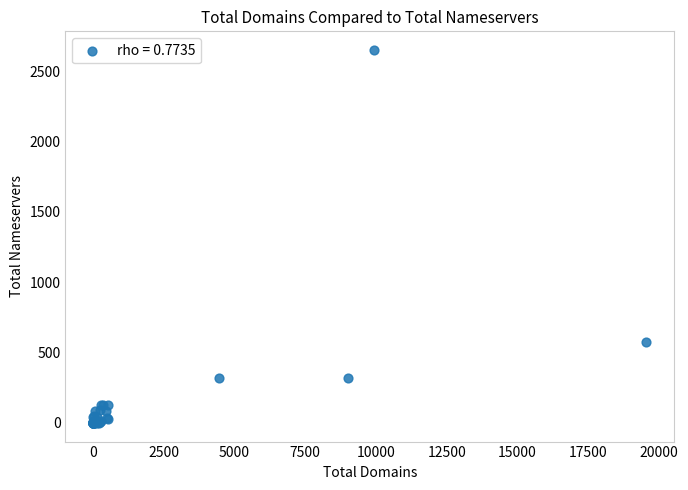

What Y value in the scatter plot is closest to 1325?

574